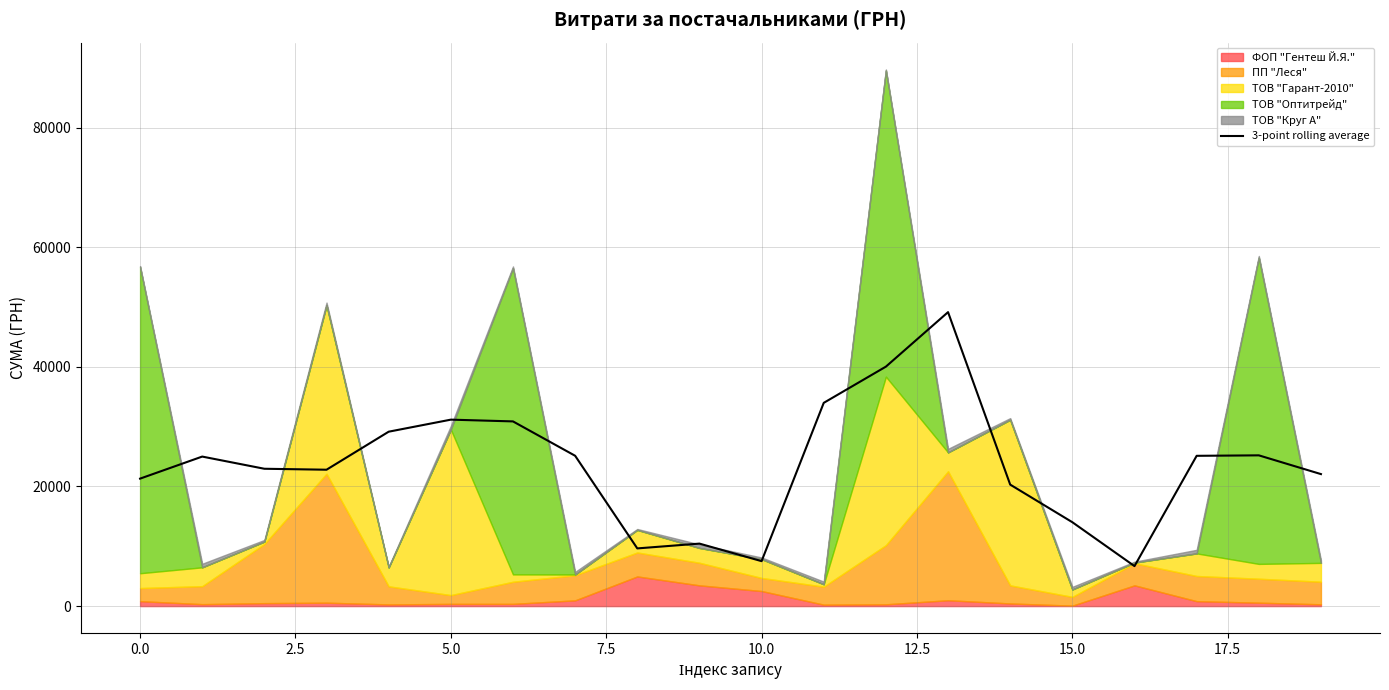

True or false: there are more than 1 points higher than both neighbors.

True